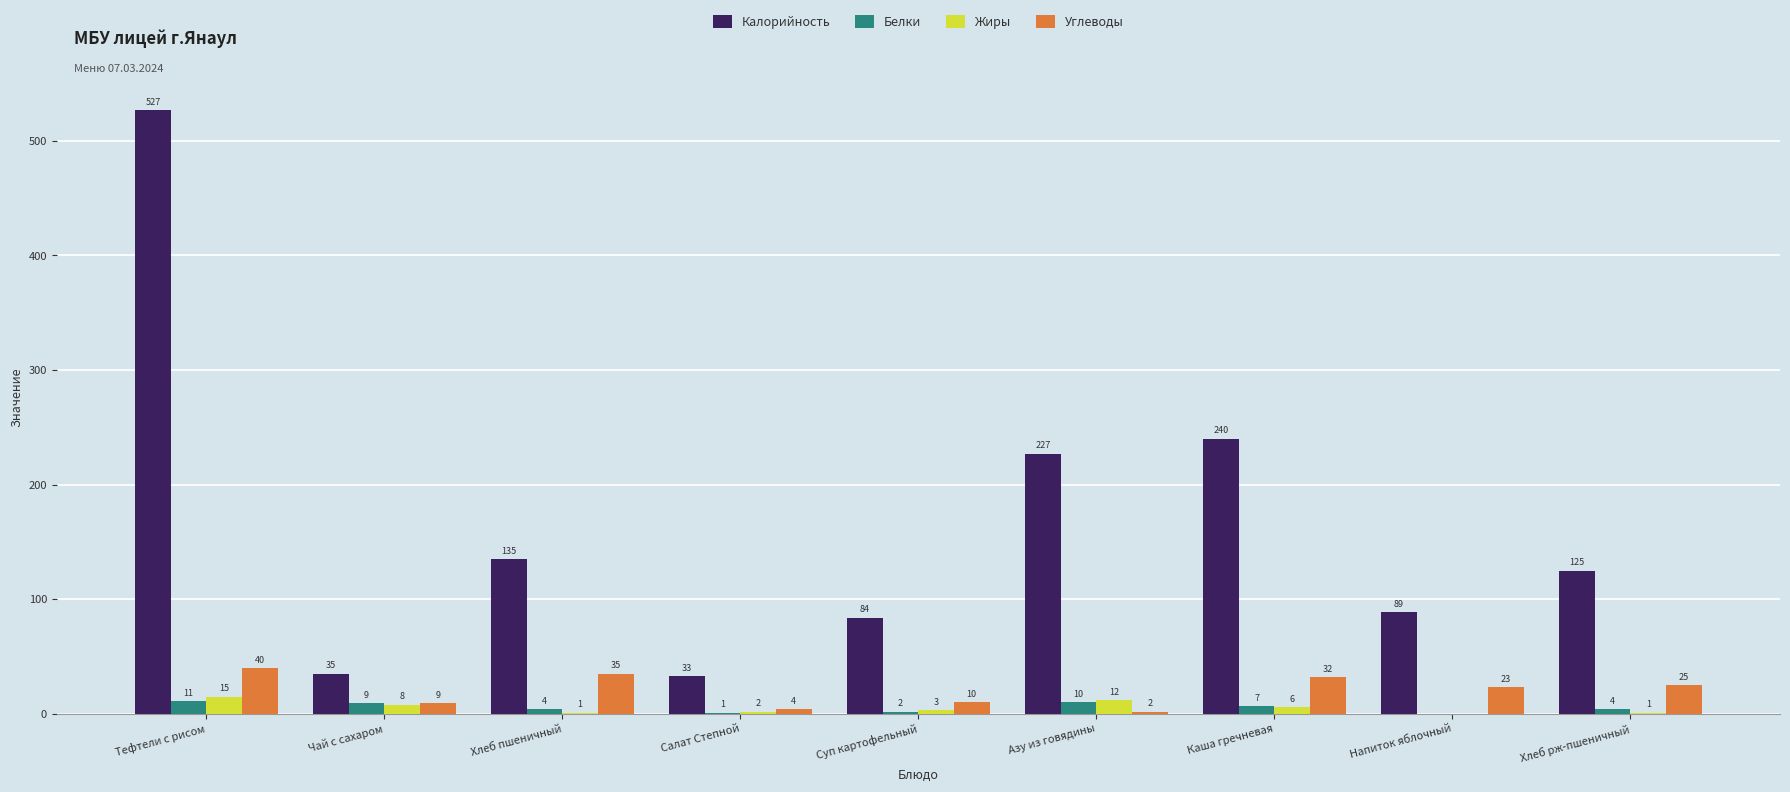

How many series are shown in this chart?

4